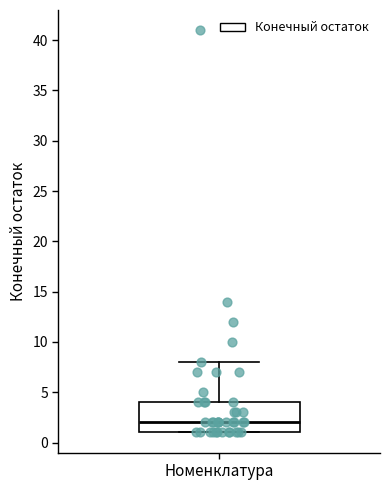

Read this box plot against the y-axis: the position of the median line, the range covered by the box, and the ends of both whiskers. The values are not printed on the chart, so give them approximately, as read against the axis.

median 2, box 1 to 4, whiskers 1 to 8